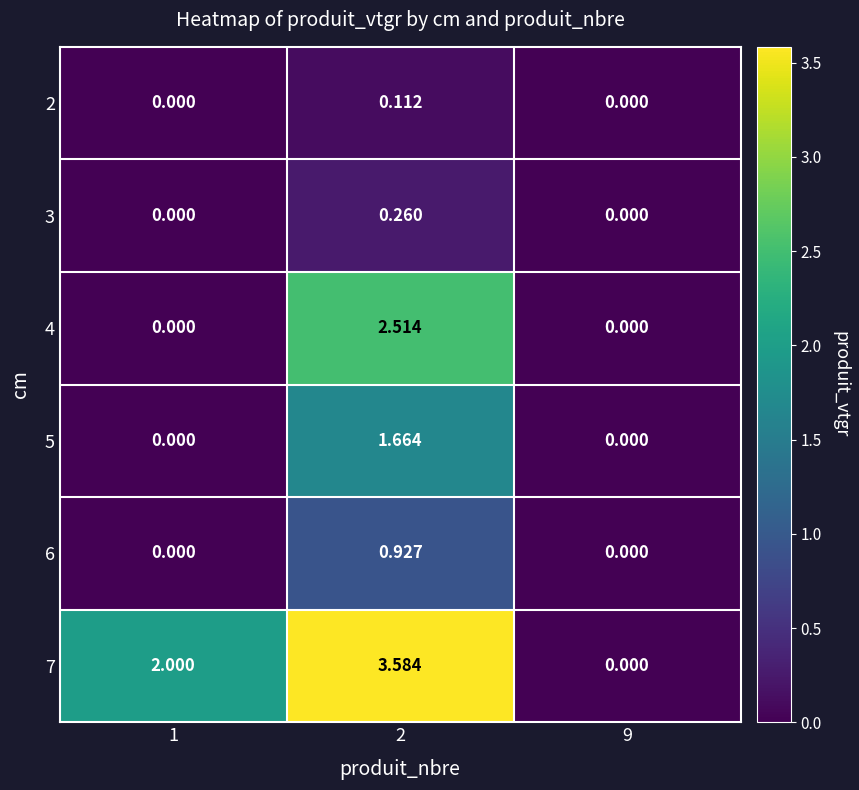

Count the number of categories in the chart.

3